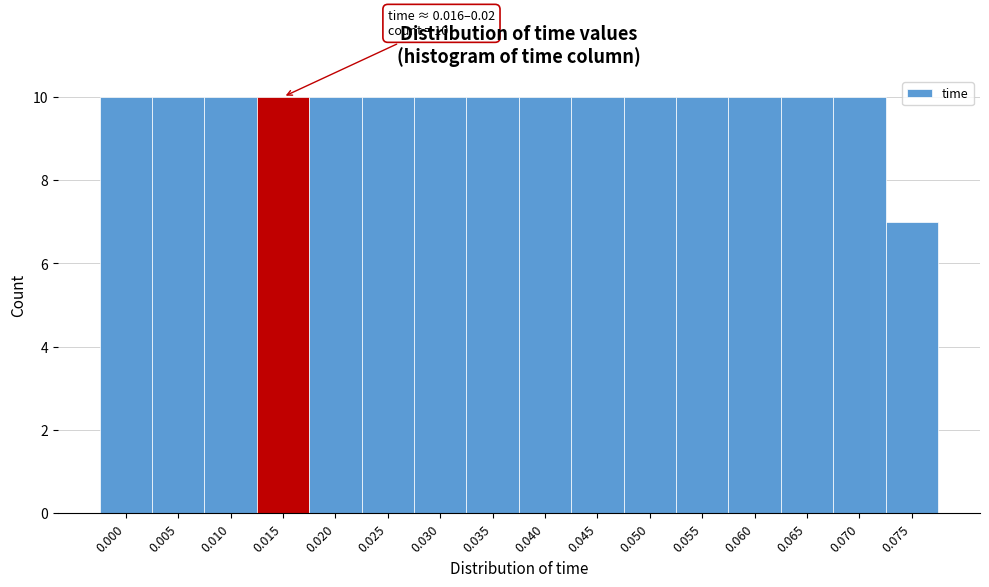

Reading left to right, list all the values displayed in this chart.

10	10	10	10	10	10	10	10	10	10	10	10	10	10	10	7